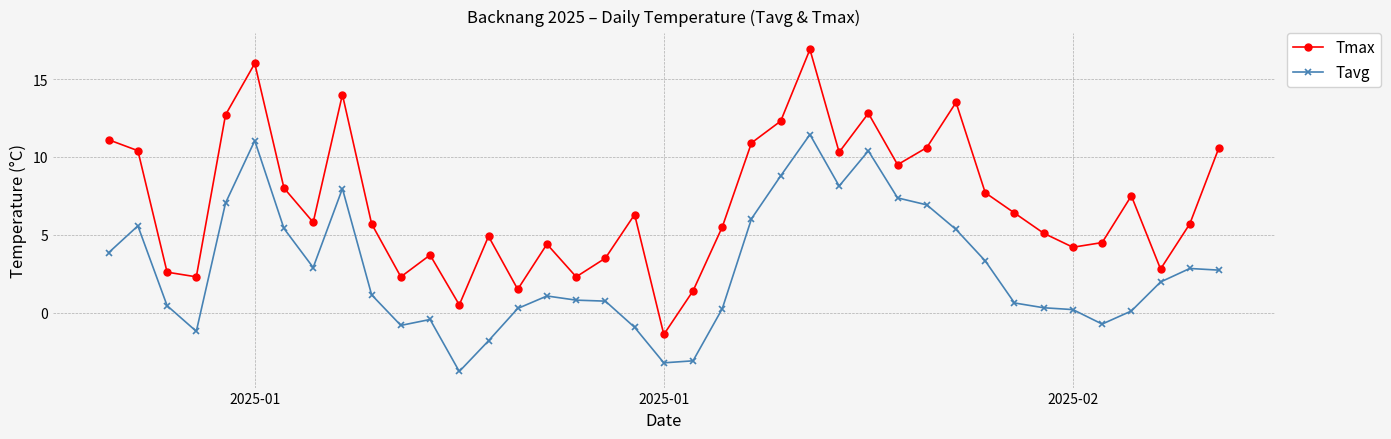

How many interior local valleys does the Tmax series have?

11